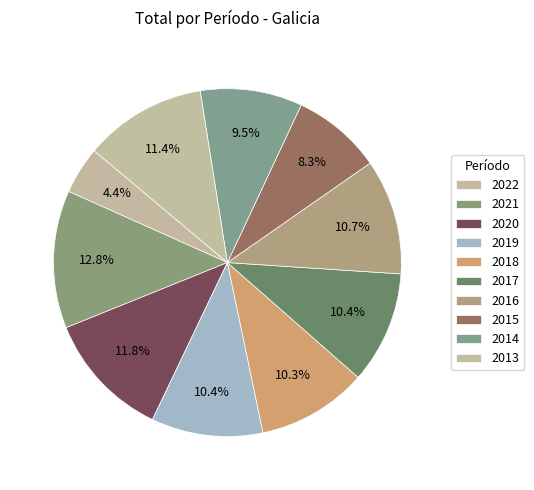

How many slices are in this pie chart?

10